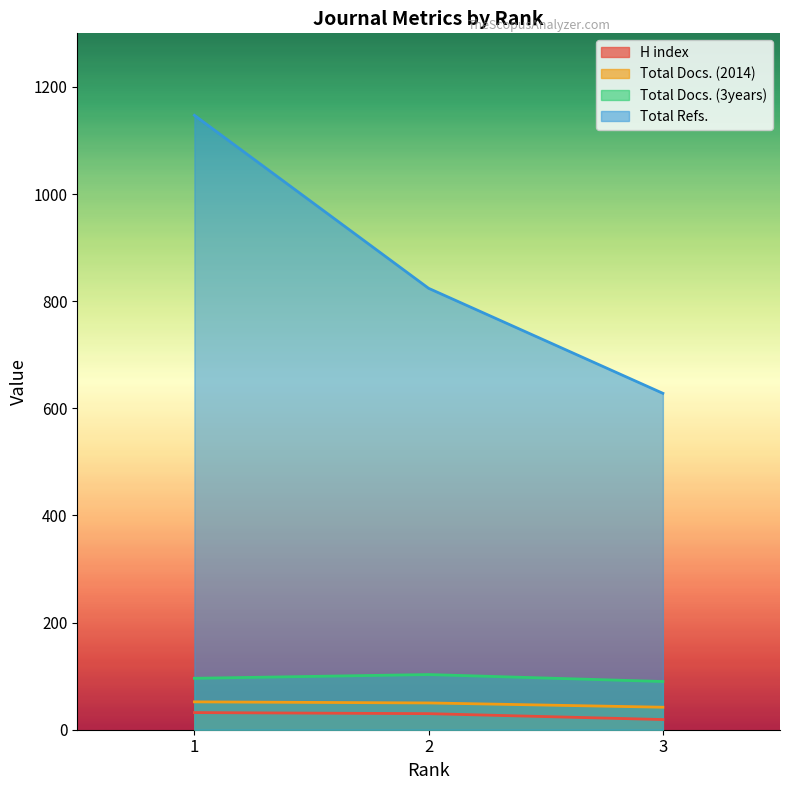

Is the value of Total Docs. (2014) at 2 greater than the value of Total Docs. (3years) at 1?

No